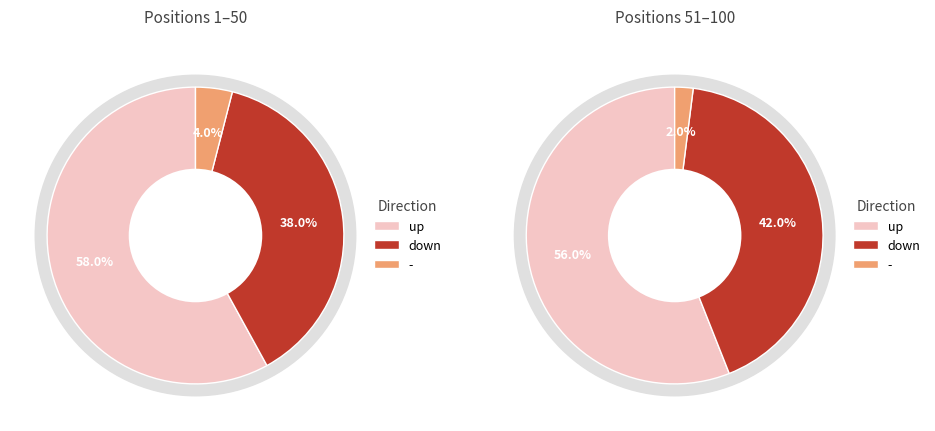

Which has a higher value, - or up?

up